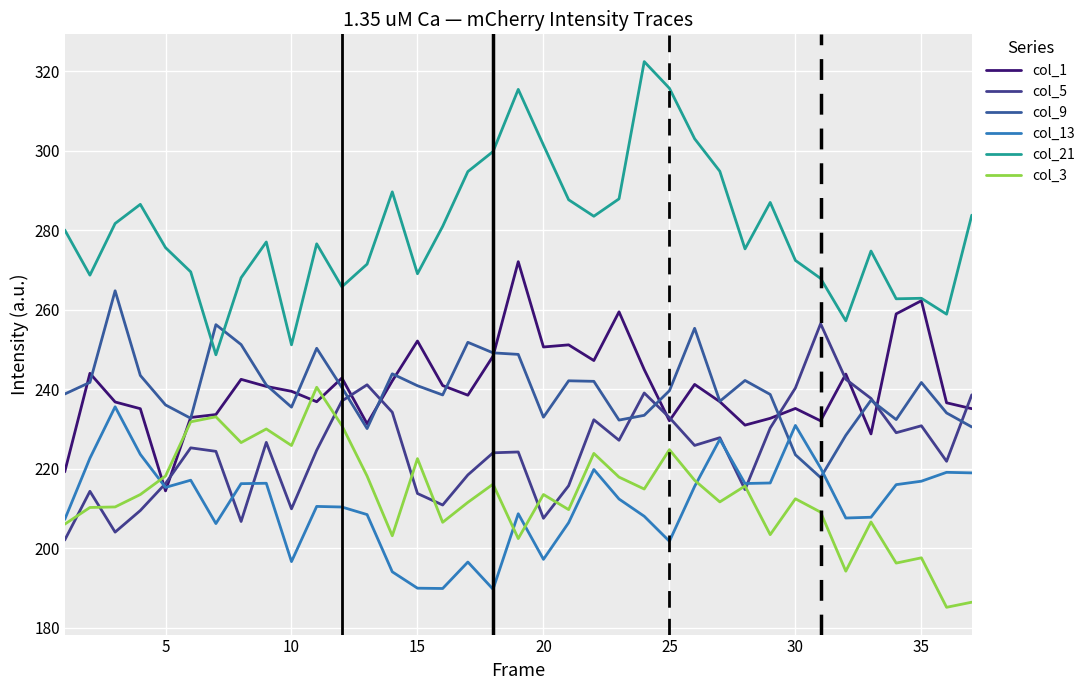

What is the smallest value displayed?

185.2